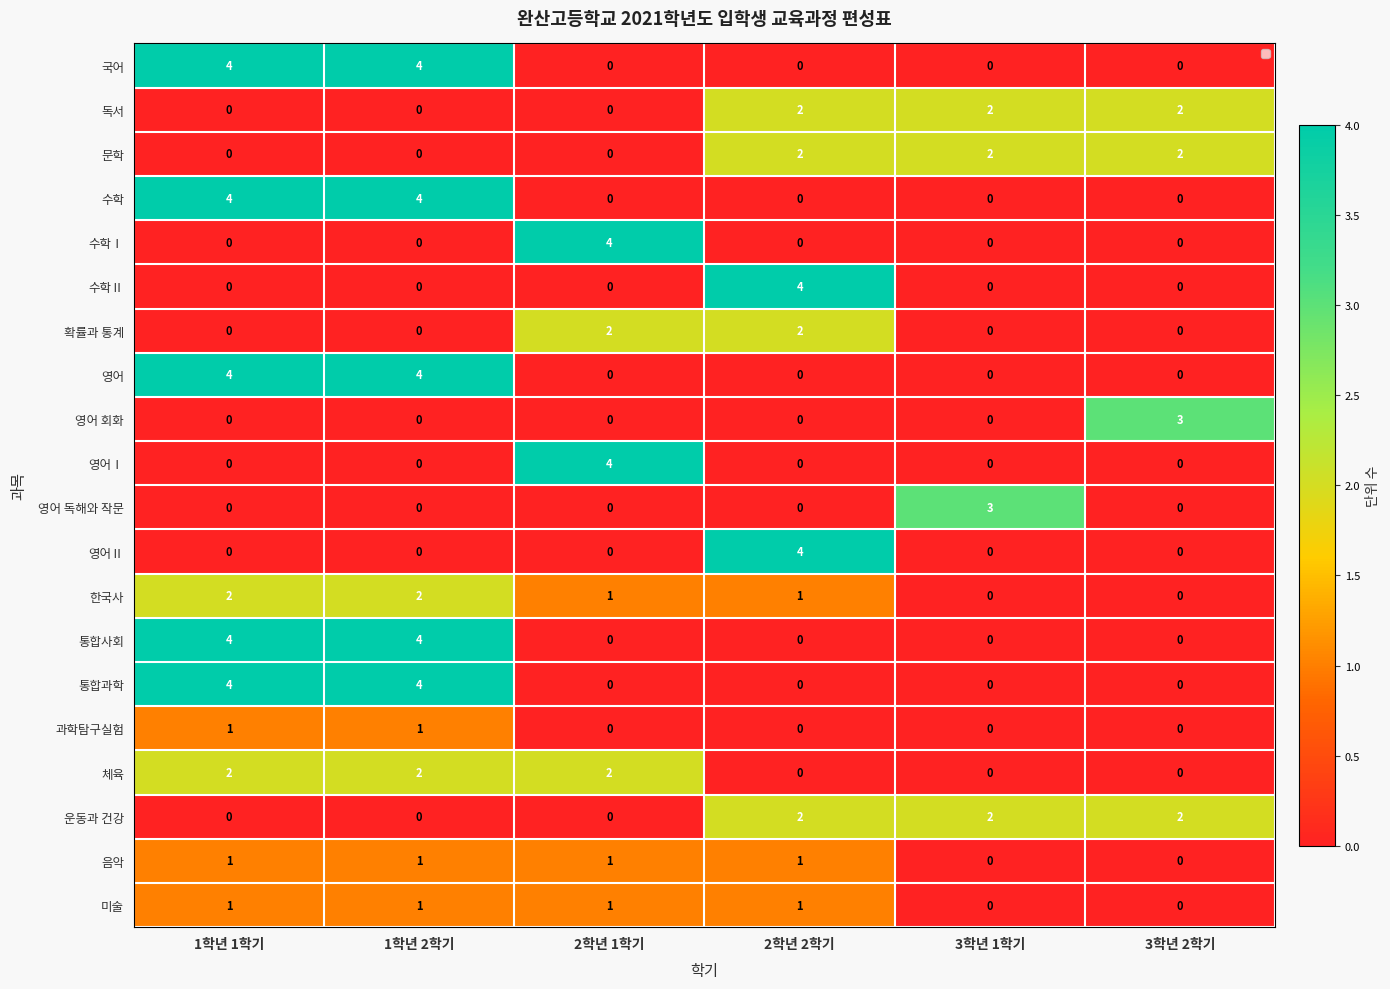

What is the spread (max minus min) of values at 3학년 1학기?

3